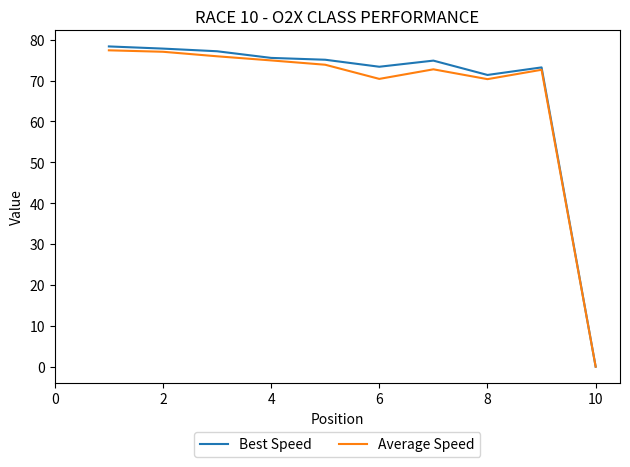

List the series in order of their overall mean, lowest first.

Average Speed, Best Speed